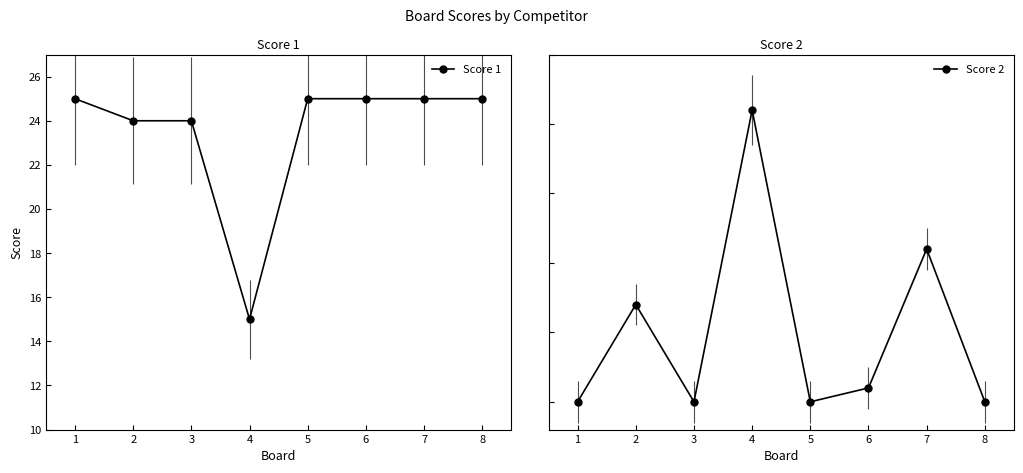

What is the difference between the maximum and minimum values in the Score 1 series?

10